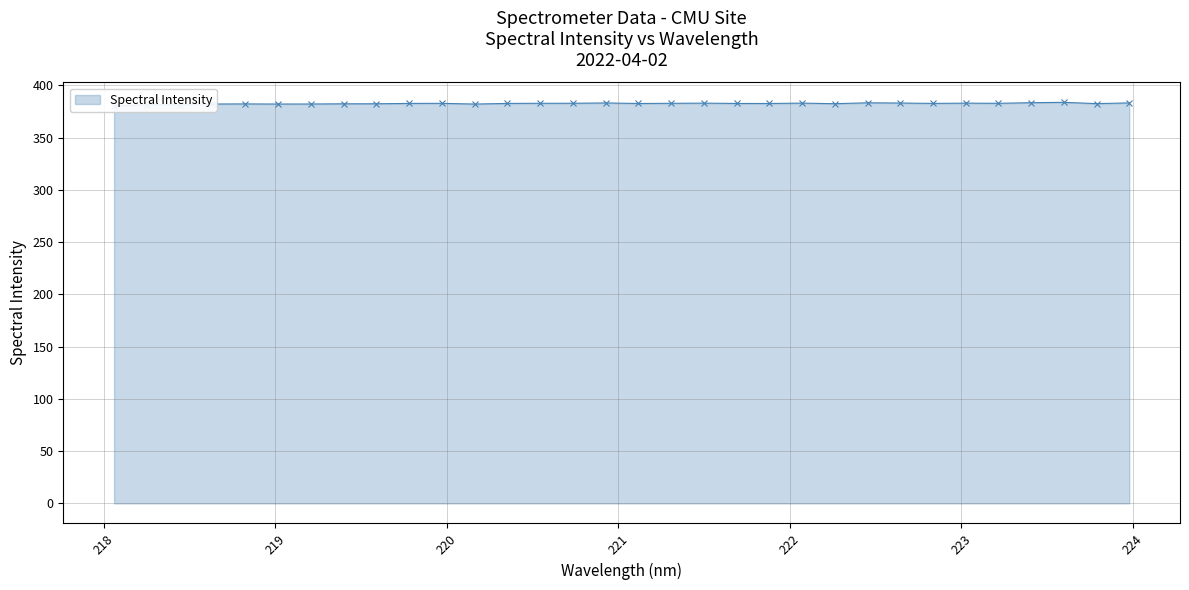

What position from the right is 218.6332?

29